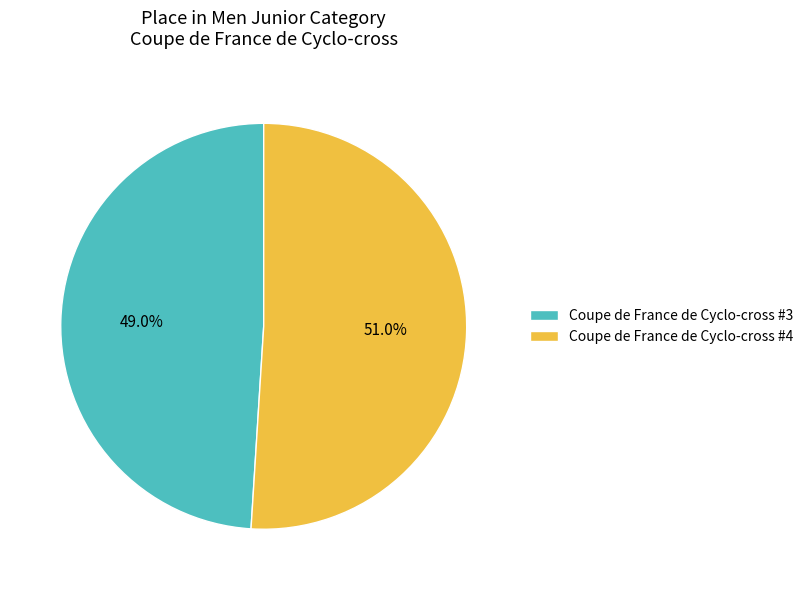

The Coupe de France de Cyclo-cross #3 slice represents 49% of the pie. True or false?

True